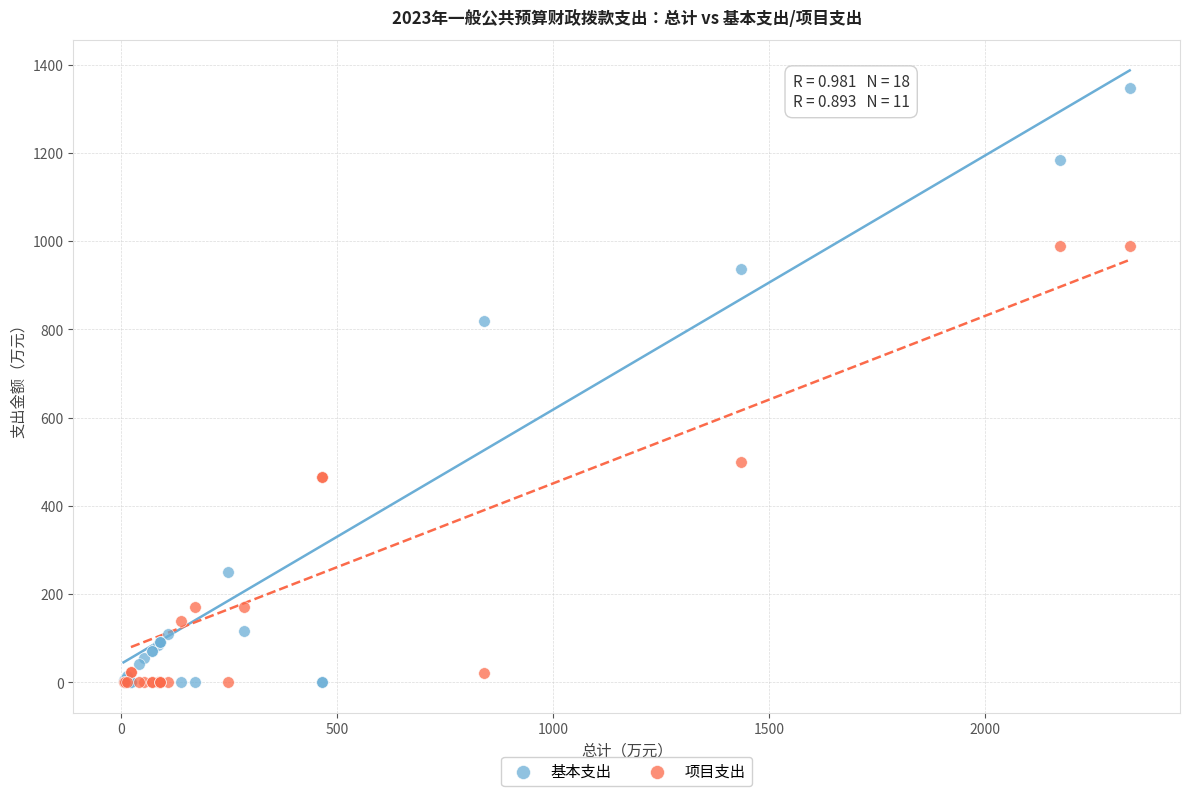

In the 基本支出 series, what Y value is closest to 673?

819.9